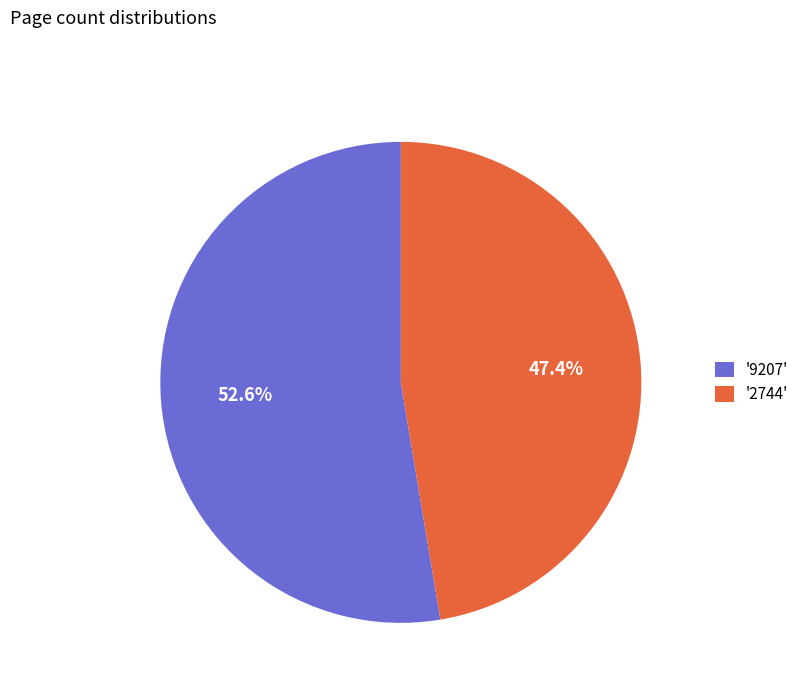

What is the ratio of the value at '9207' to the value at '2744'?

1.1